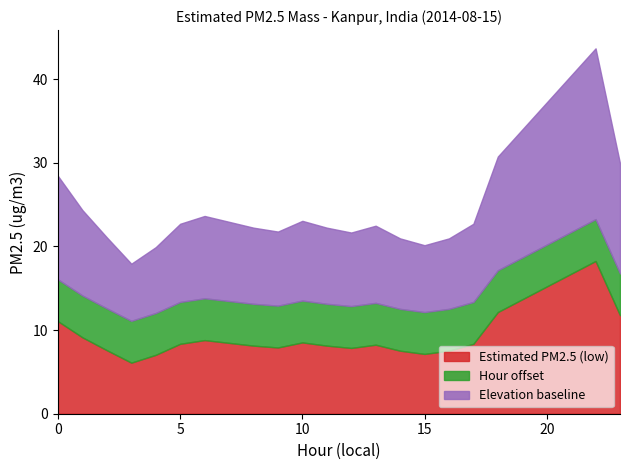

What is the difference between the maximum and minimum values in the Estimated PM2.5 (low) series?

12.2